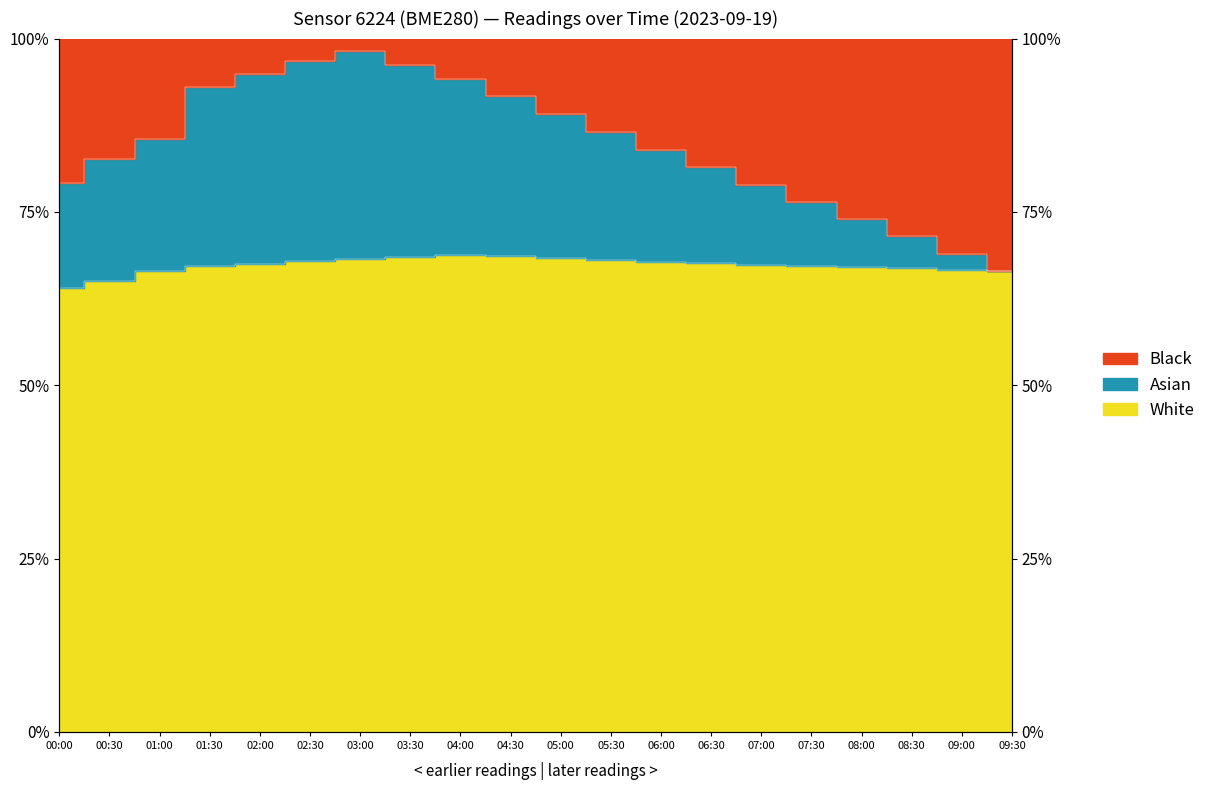

Does the chart have visible grid lines?

No